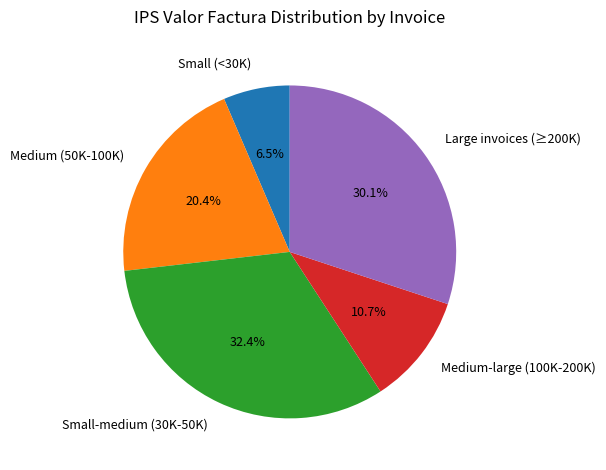

Approximately how many times larger is the value at Large invoices (≥200K) compared to Medium-large (100K-200K)?

2.8